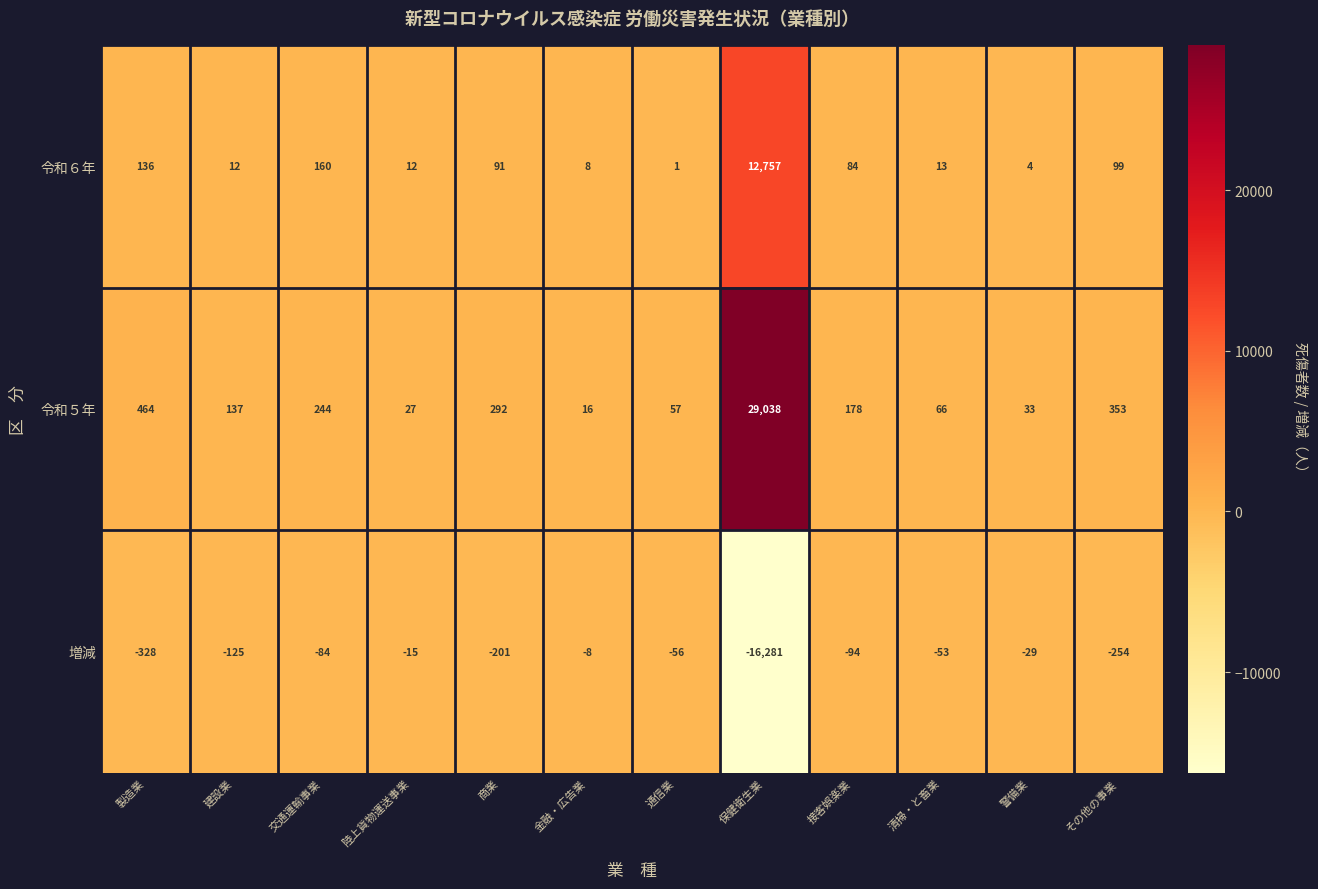

At which category is the sum across all series the highest?

保健衛生業